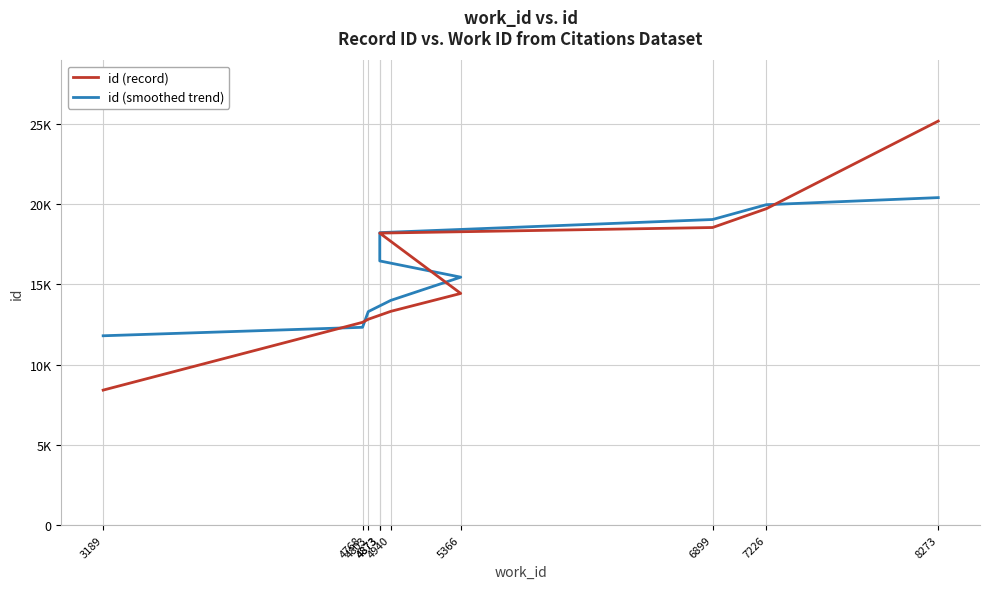

How many times do id (smoothed trend) and id (record) cross each other?

5